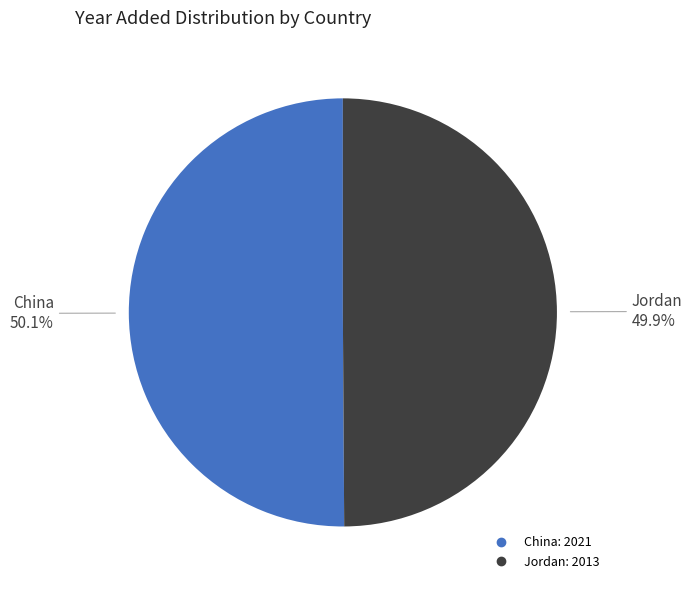

What is the ratio of the value at Jordan to the value at China?

1.0